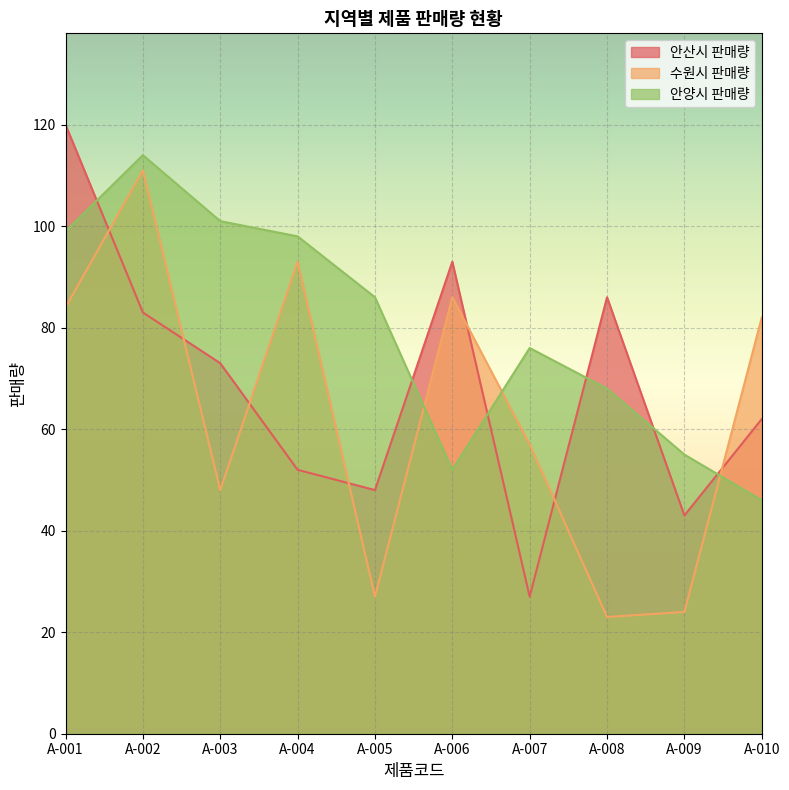

Rank the categories by 안양시 판매량 value from lowest to highest.

A-010, A-006, A-009, A-008, A-007, A-005, A-004, A-001, A-003, A-002